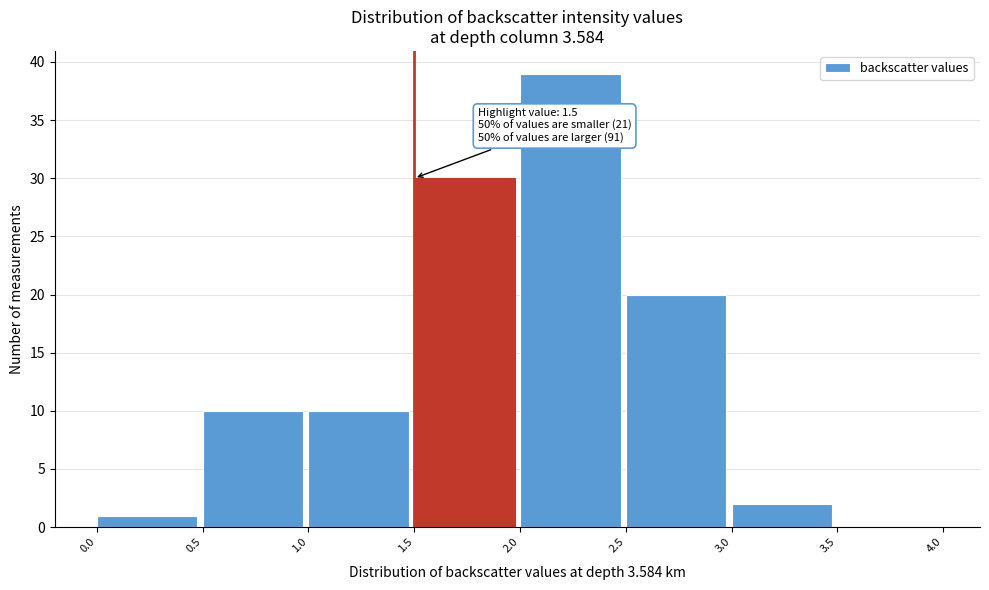

Which range on the x-axis has the tallest bar?

2.0 to 2.5